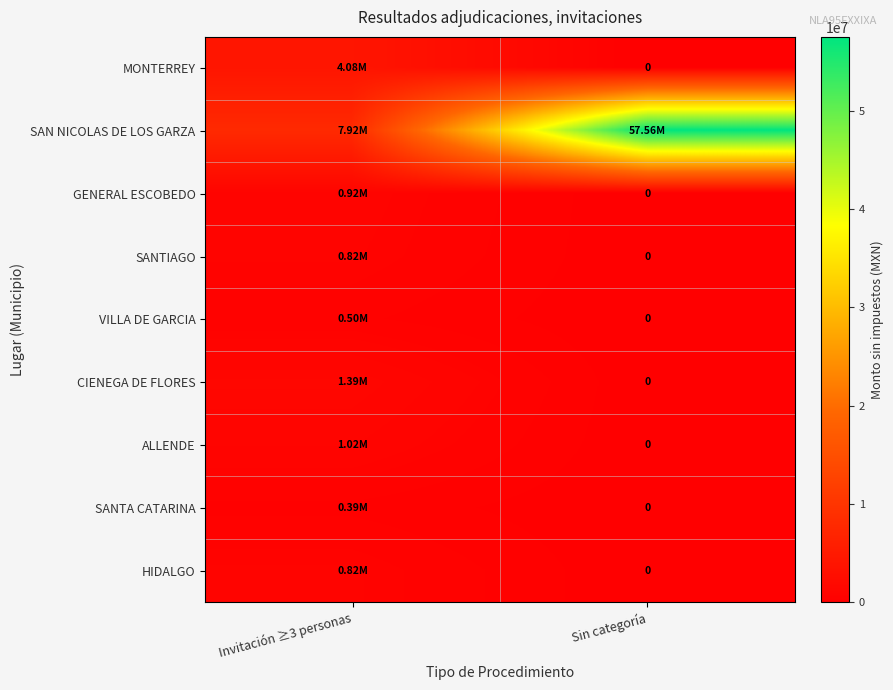

Is the value of SANTA CATARINA at Sin categoría greater than the value of CIENEGA DE FLORES at Invitación ≥3 personas?

No